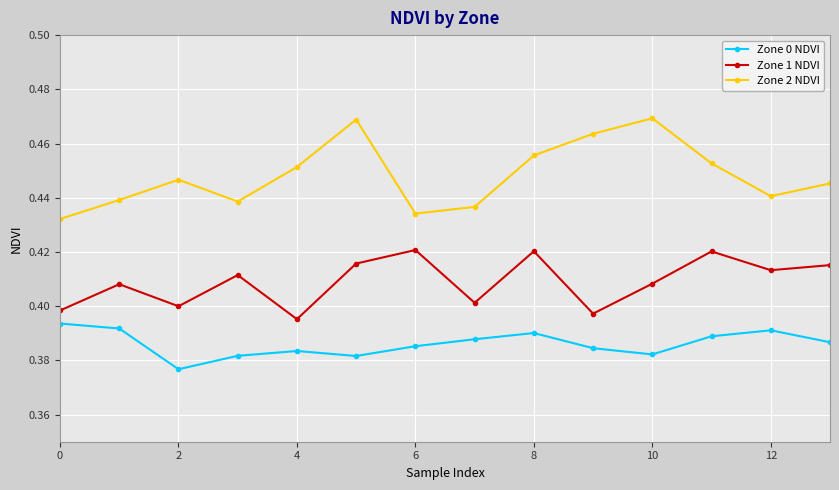

At how many categories does at least one series exceed 0?

14